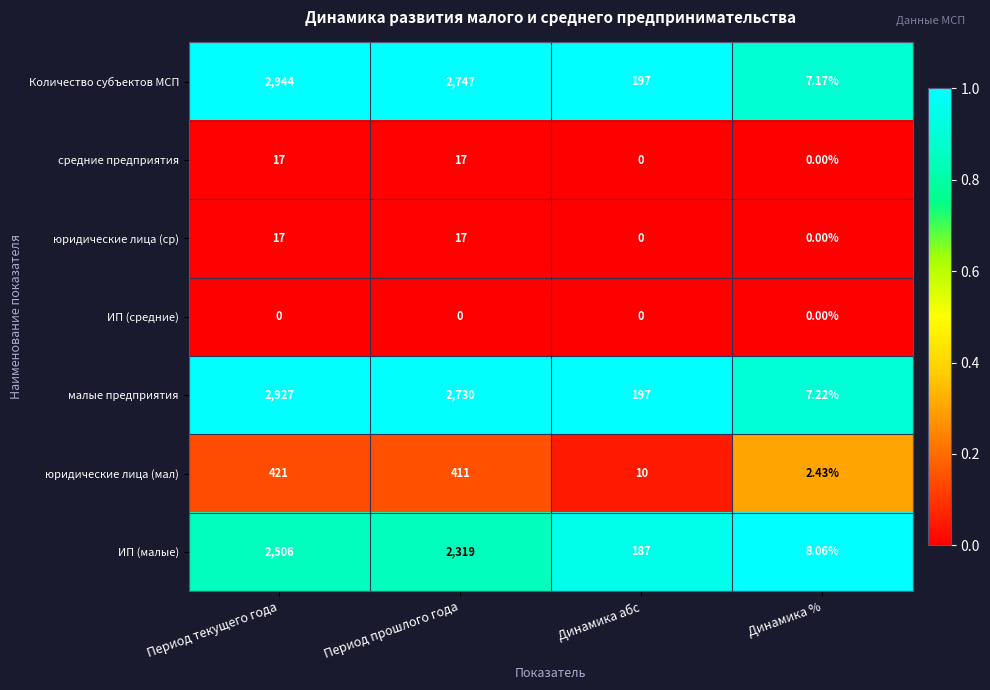

Which series has the widest spread of values?

Количество субъектов МСП